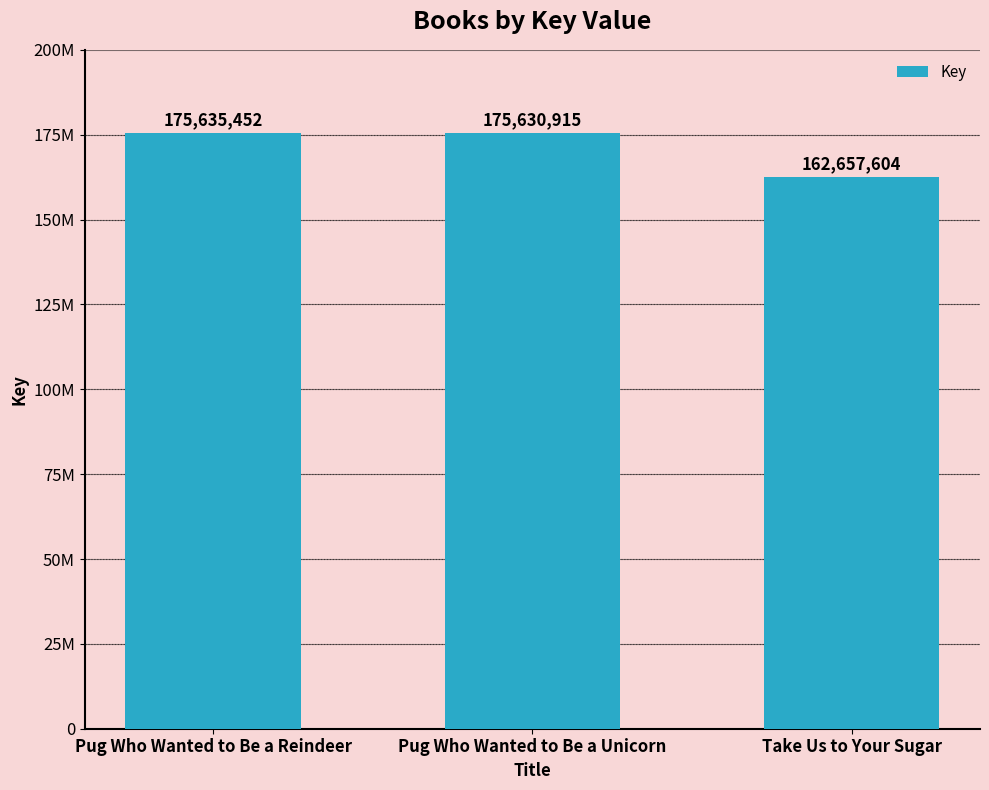

What is the sum of all values?

513923971